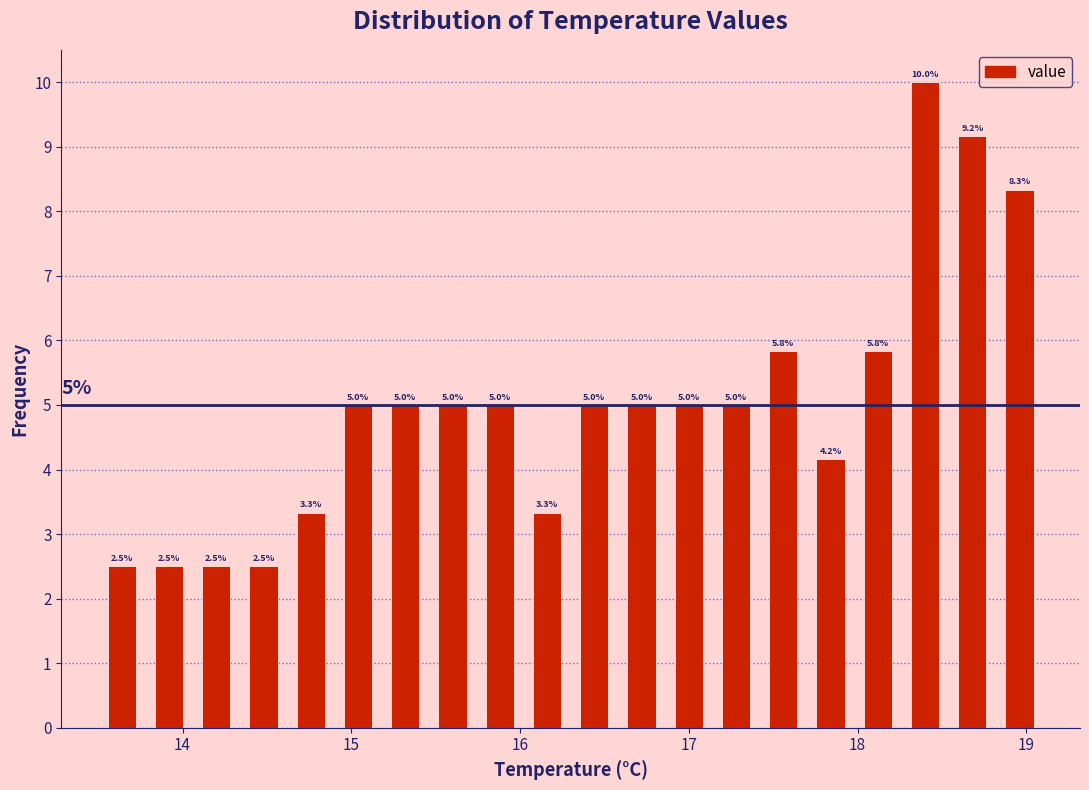

Around what value on the x-axis is the tallest bar? Give the approximate position of its centre, as read against the axis.

18.4